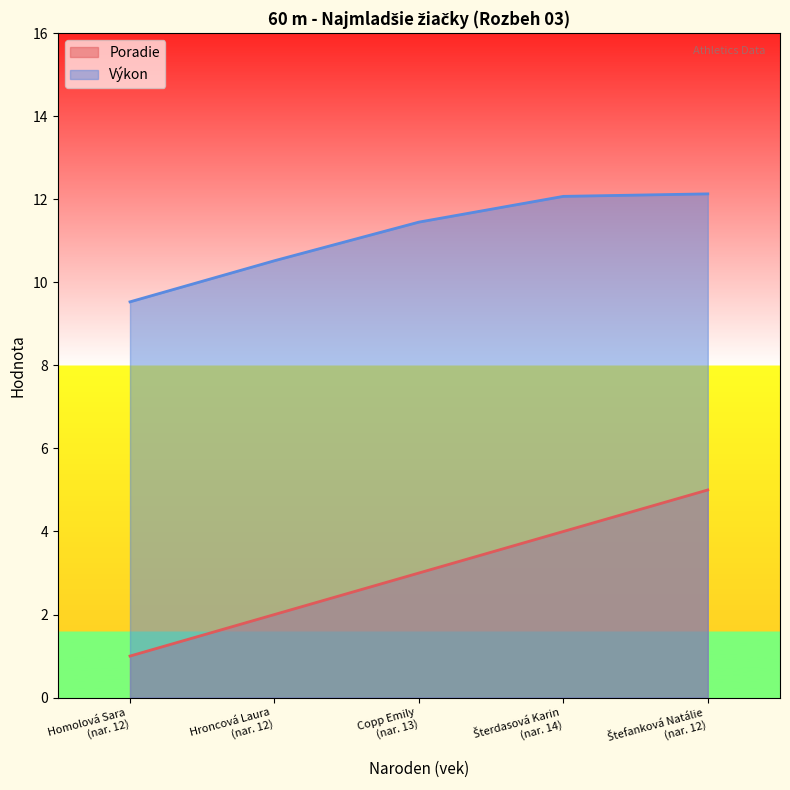

How many lines are shown in the chart?

2